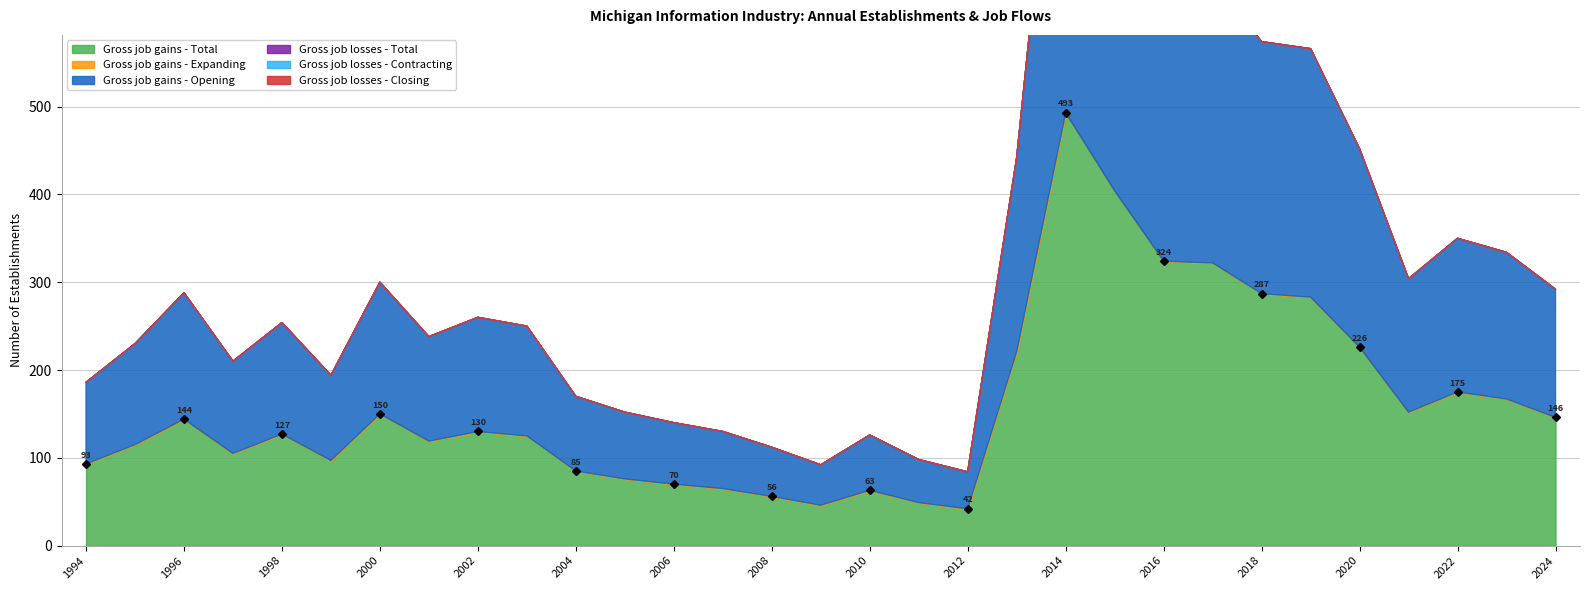

Is it true that Gross job gains - Opening equals 42 at 2012?

True